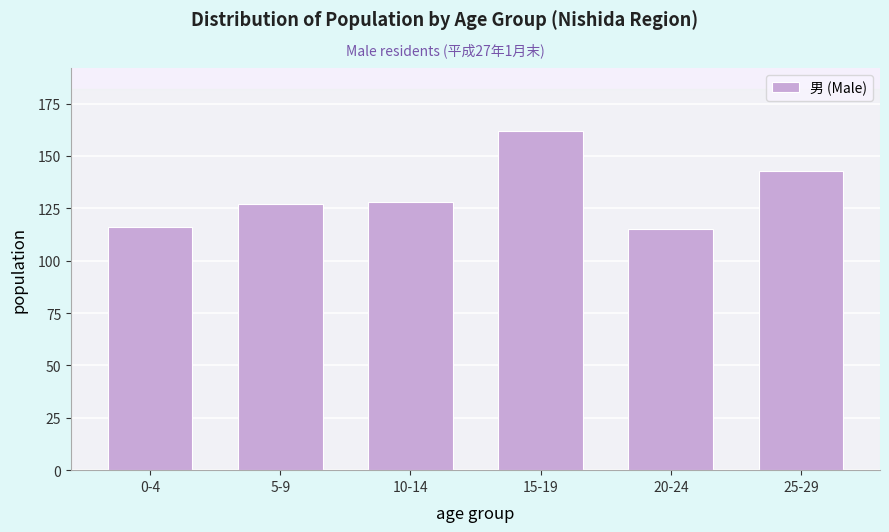

Reading right to left, what are all the values shown in this chart?

25-29=143	20-24=115	15-19=162	10-14=128	5-9=127	0-4=116